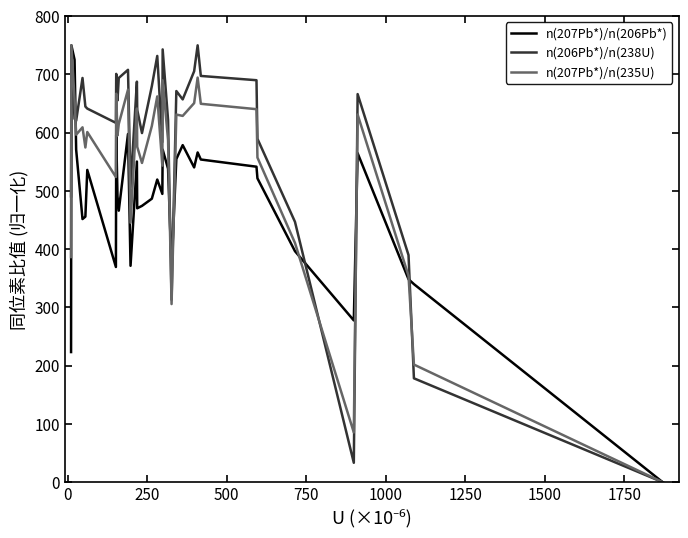

Rank the series by their average value, from lowest to highest.

n(207Pb*)/n(206Pb*), n(207Pb*)/n(235U), n(206Pb*)/n(238U)